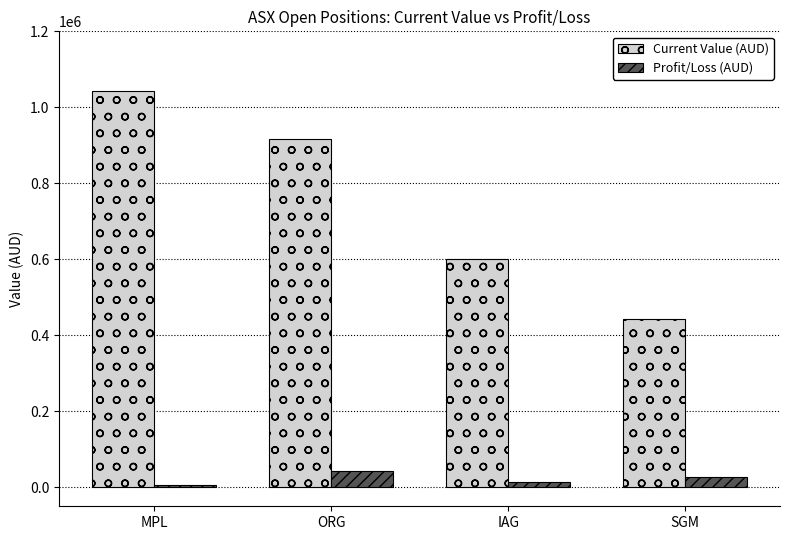

The value of Profit/Loss (AUD) at IAG is 15171.1. True or false?

True